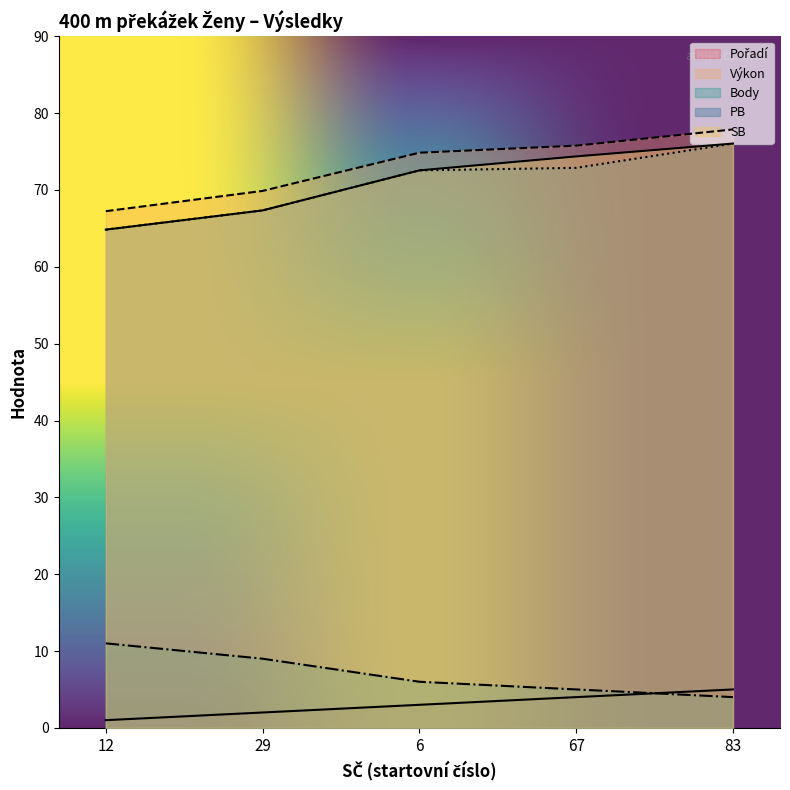

Is the value of PB at 6 greater than the value of Pořadí at 83?

Yes